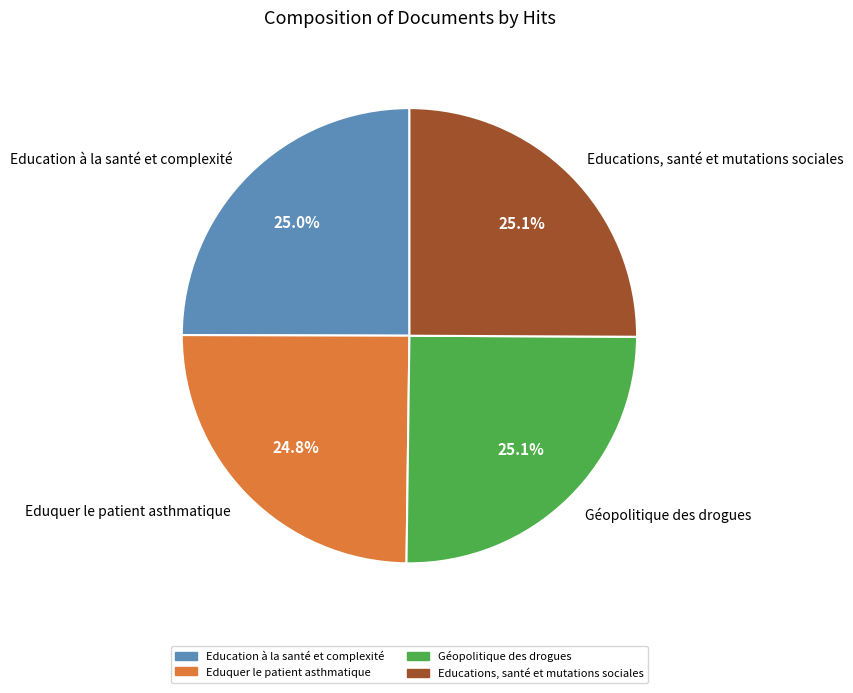

What percentage do Géopolitique des drogues and Education à la santé et complexité together represent?

50.1%